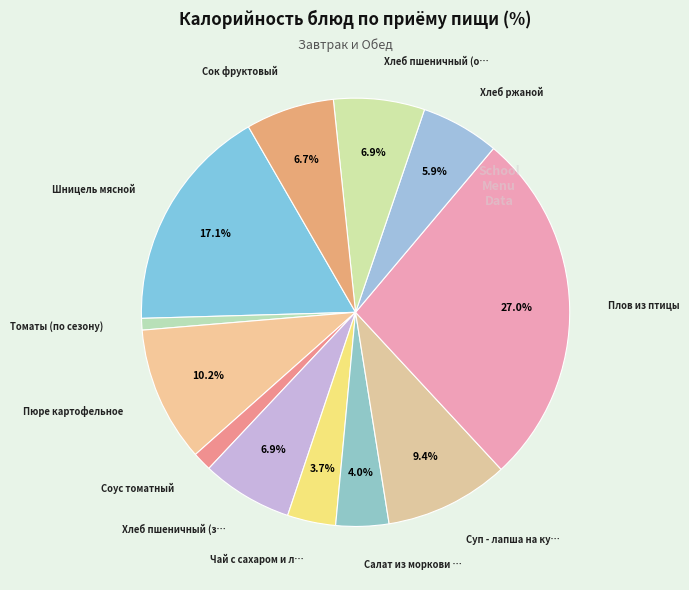

Does any single category account for the majority?

No